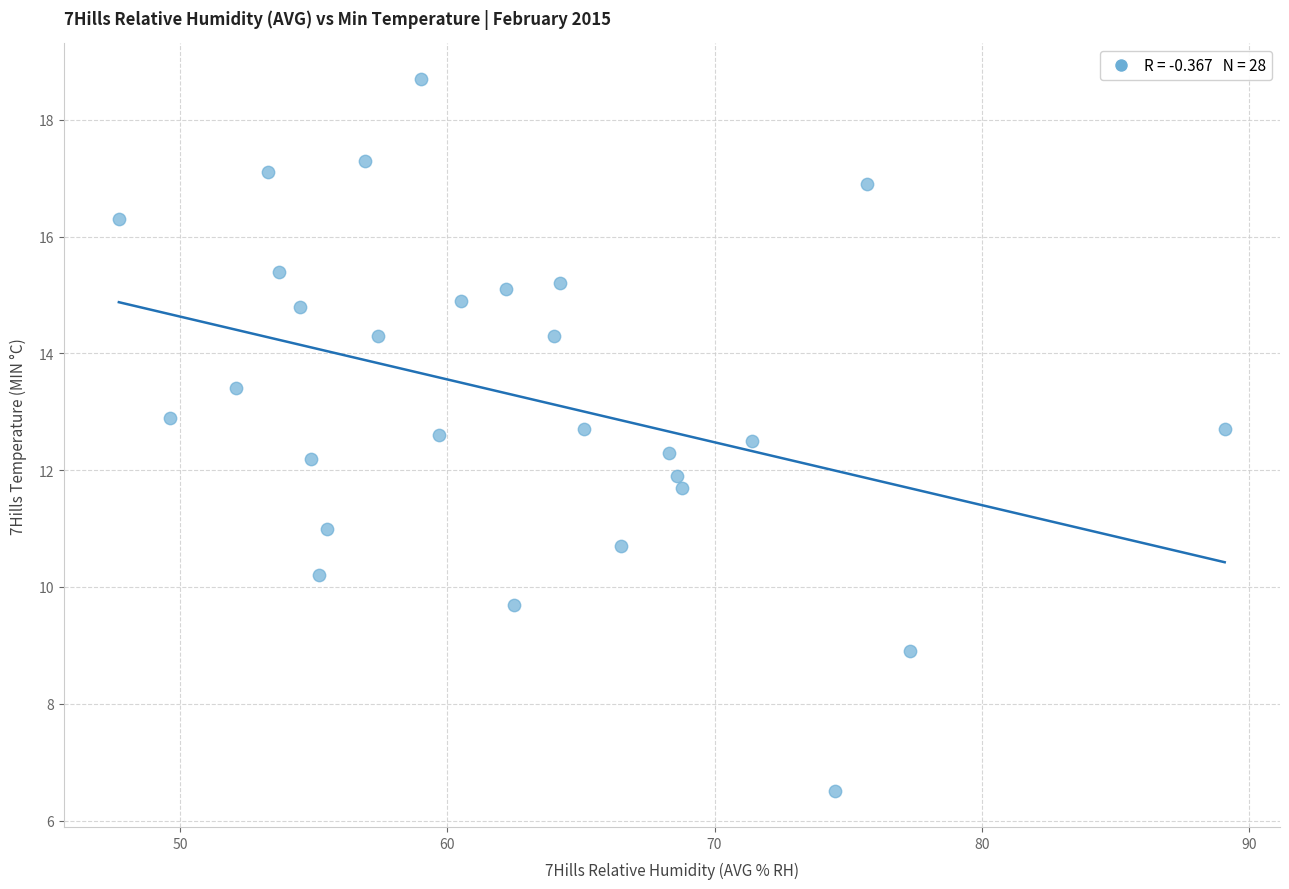

What is the range of Y values (max minus min)?

12.2